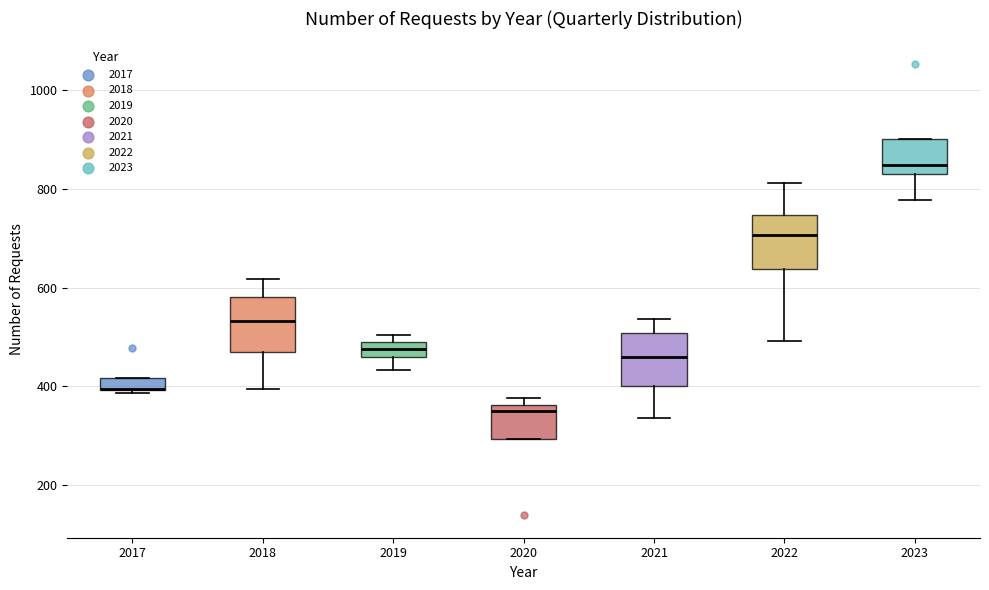

Where does the lower whisker of the box at x = 2023 end on the y-axis? The values are not printed on the chart, so give them approximately, as read against the axis.

780